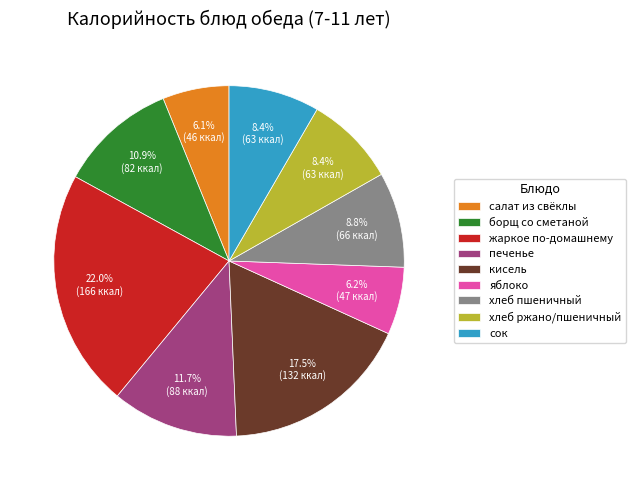

Count the number of slices in the pie.

9